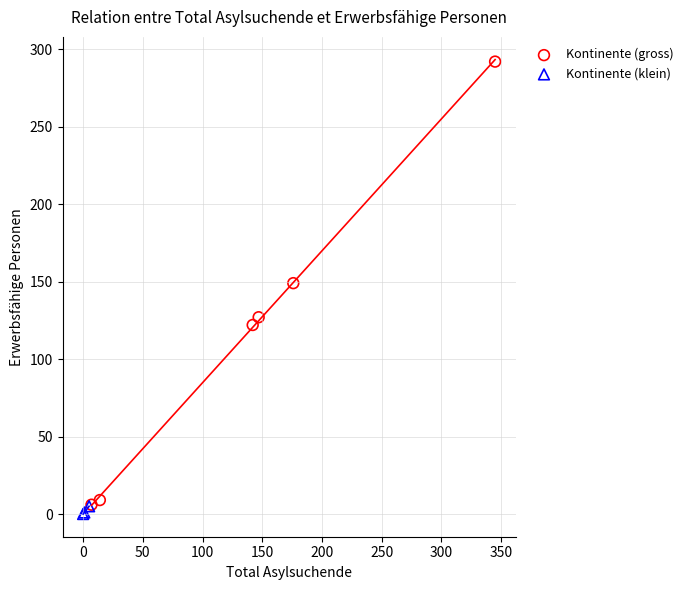

Which series has the widest spread of Y values?

Kontinente (gross)